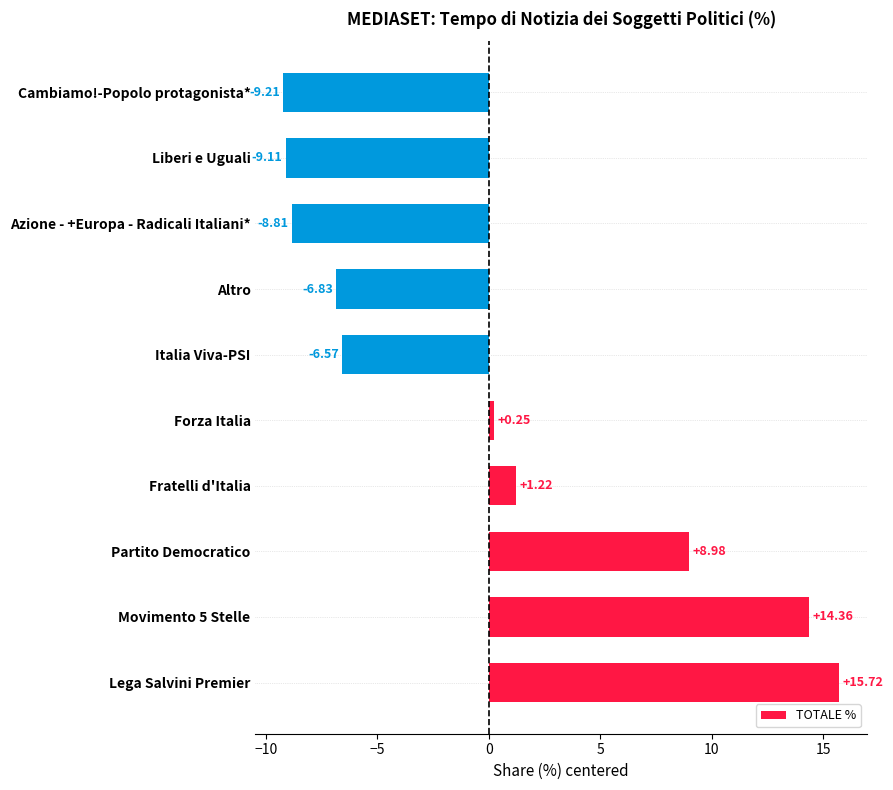

What is the difference between the maximum and minimum values?

24.9